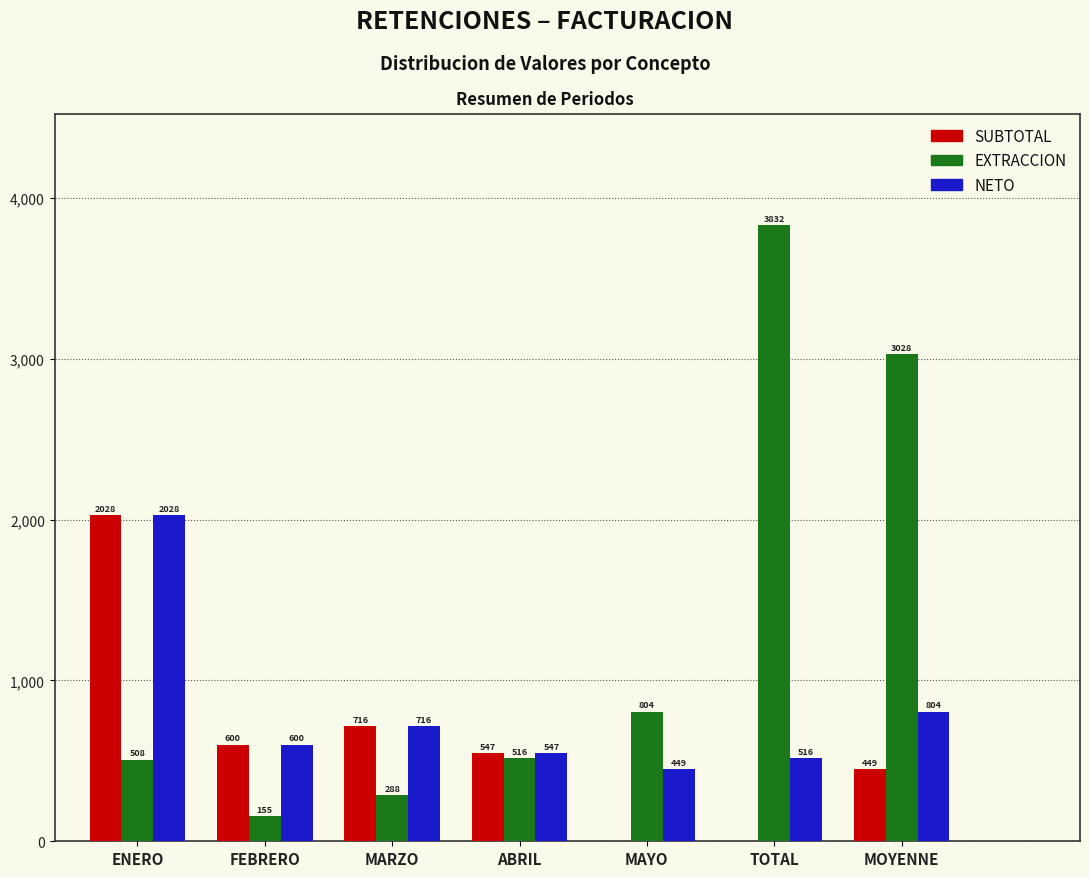

Is the value of SUBTOTAL at MOYENNE greater than the value of EXTRACCION at MARZO?

Yes